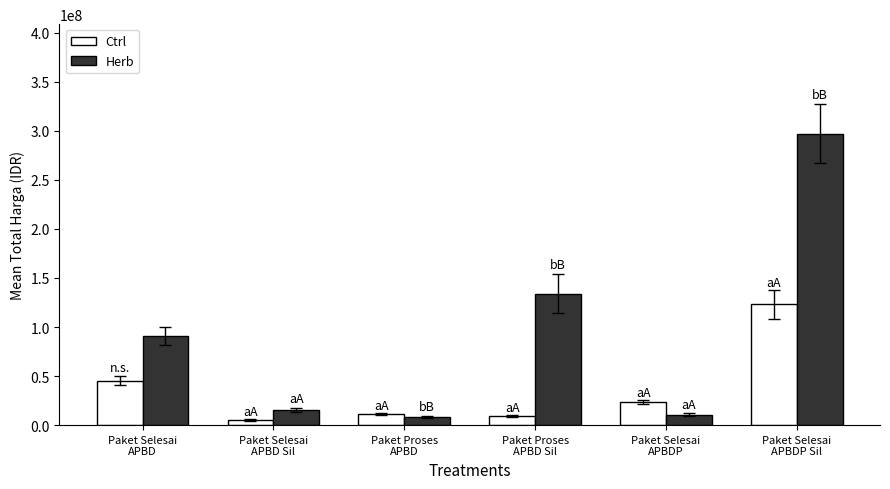

What is the total value across all series at Paket Selesai
APBDP Sil?

420000000